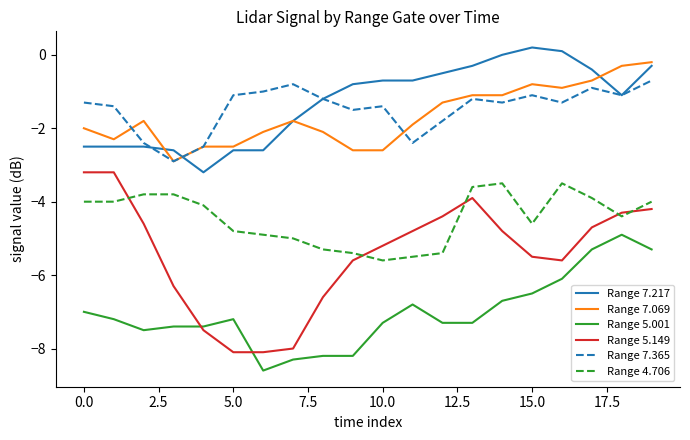

What is the maximum value for Range 5.149?

-3.2